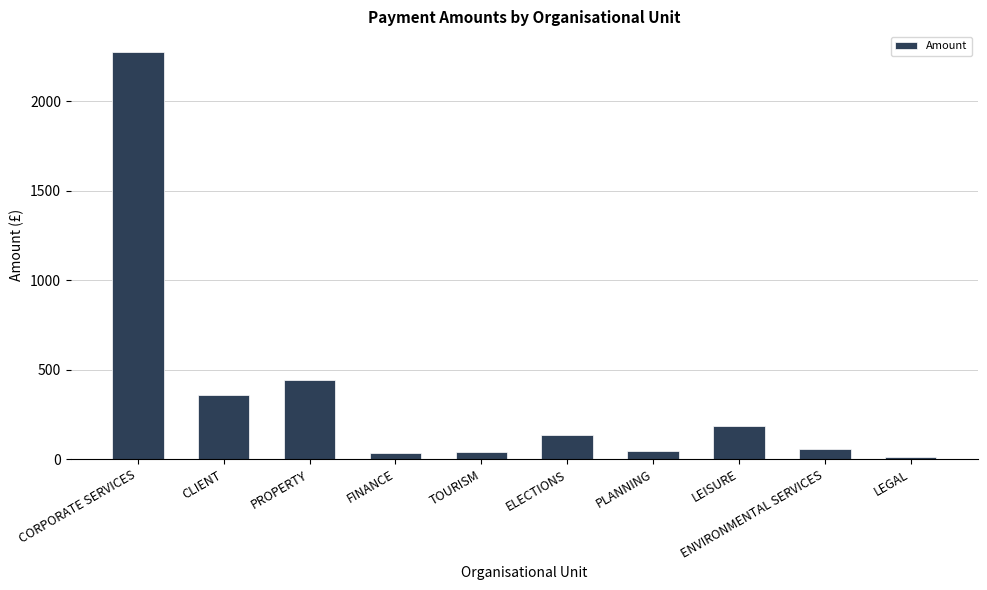

Approximately how many times larger is the value at PLANNING compared to LEGAL?

3.2